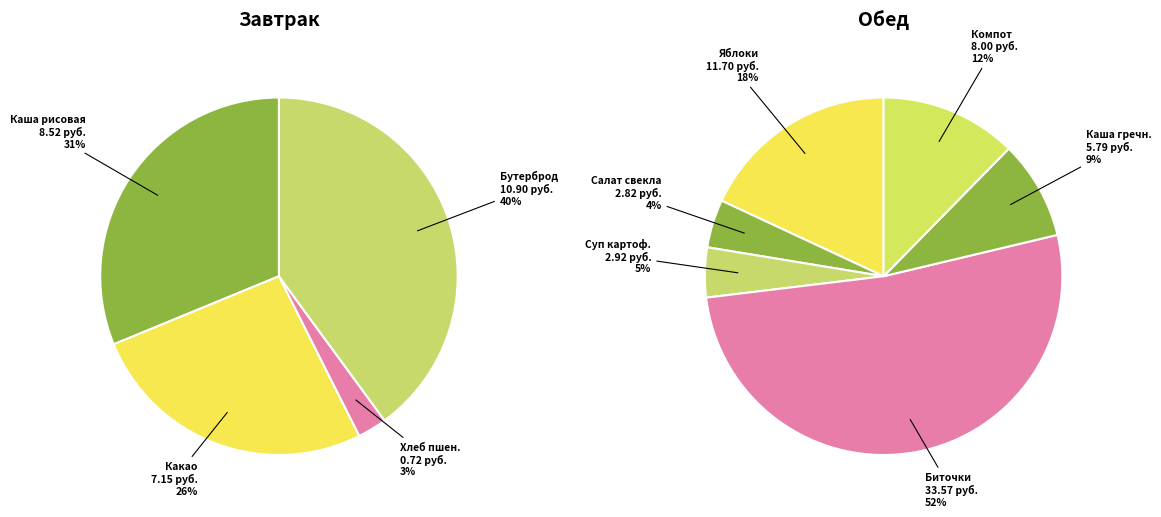

Combined, do Какао с молоком and Биточки рубленные с соусом account for over 50%?

No